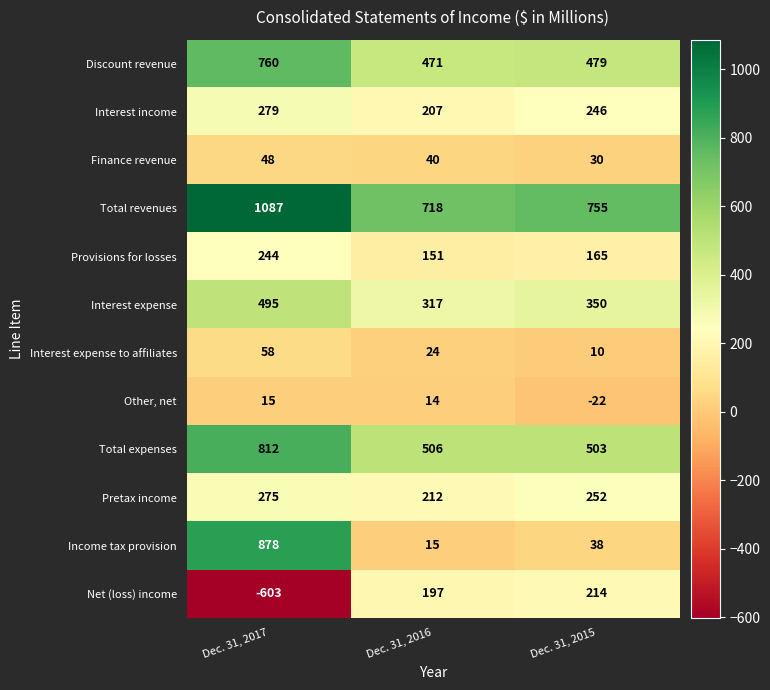

True or false: Provisions for losses has a value of 256 at Dec. 31, 2015.

False